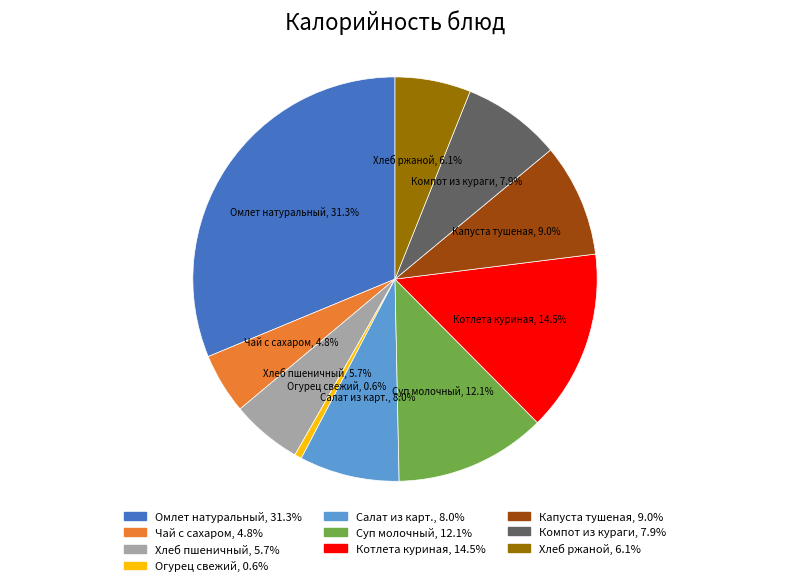

How many slices are in this pie chart?

10